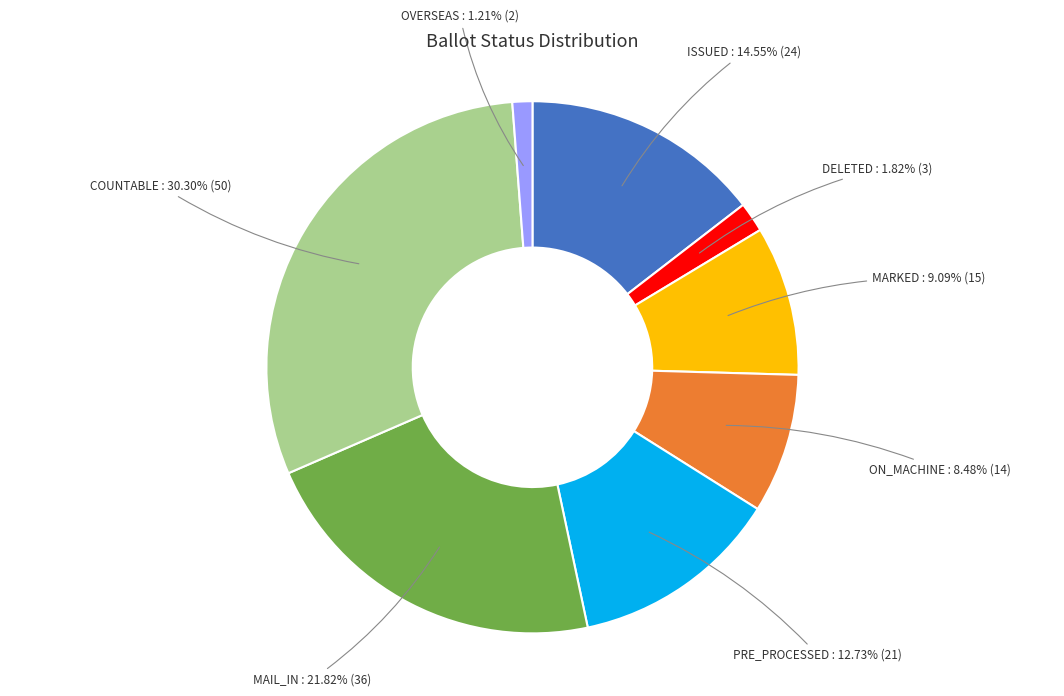

Which has a higher value, ISSUED or PRE_PROCESSED?

ISSUED